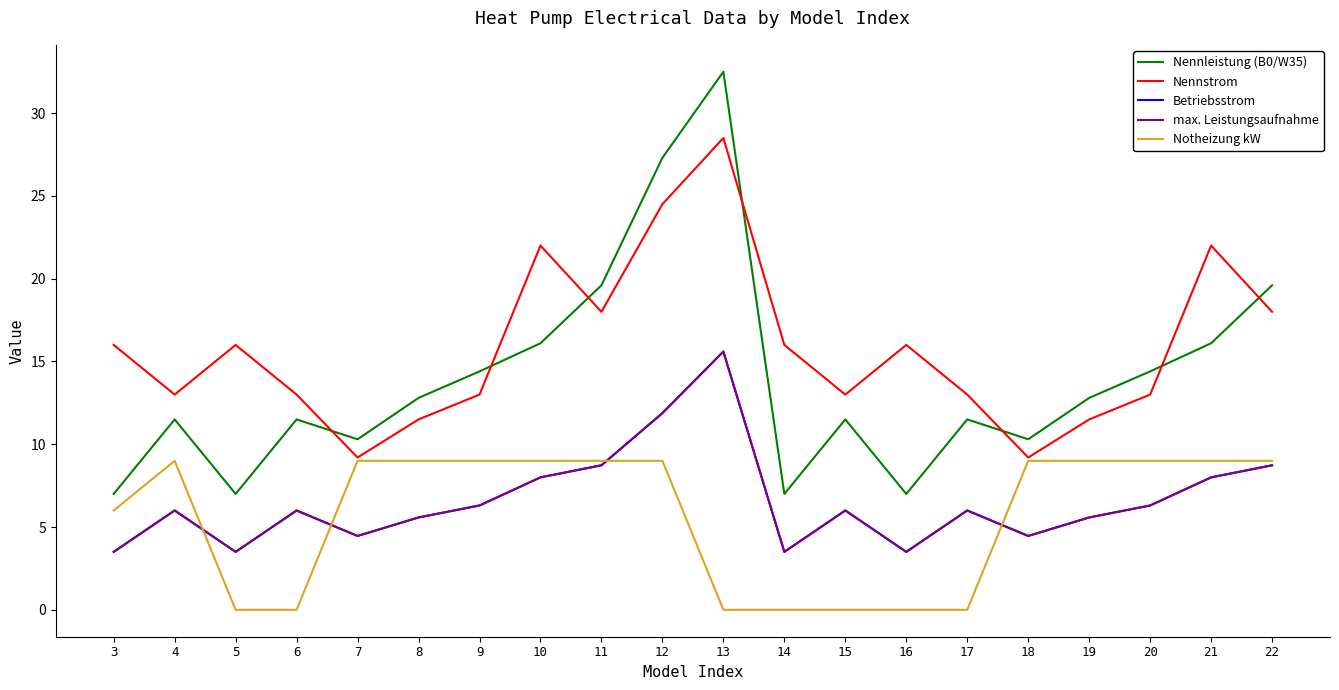

True or false: Nennleistung (B0/W35) and Betriebsstrom intersect in this chart.

False